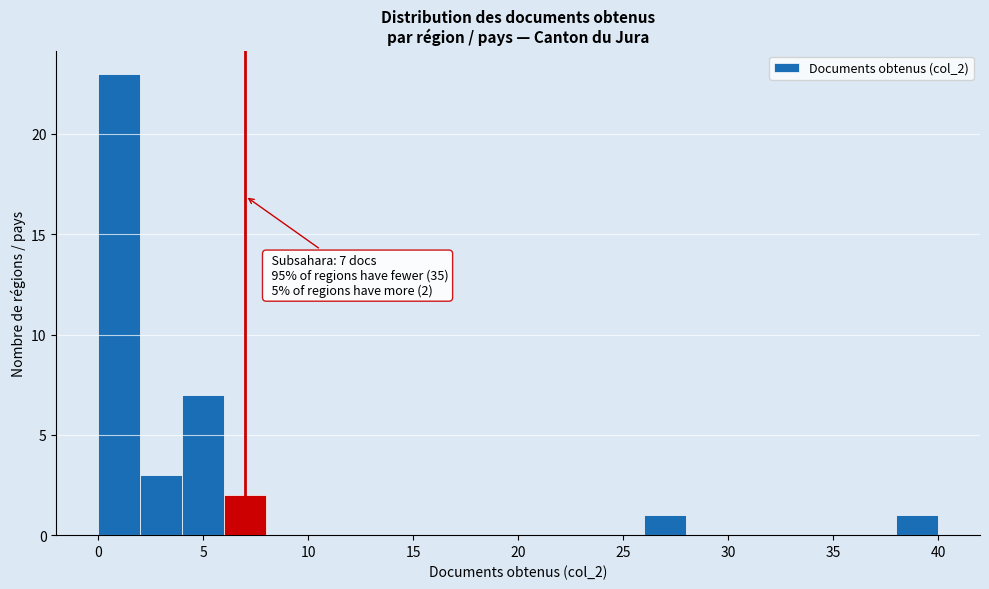

Over which range of the x-axis is the bar tallest?

0 to 2